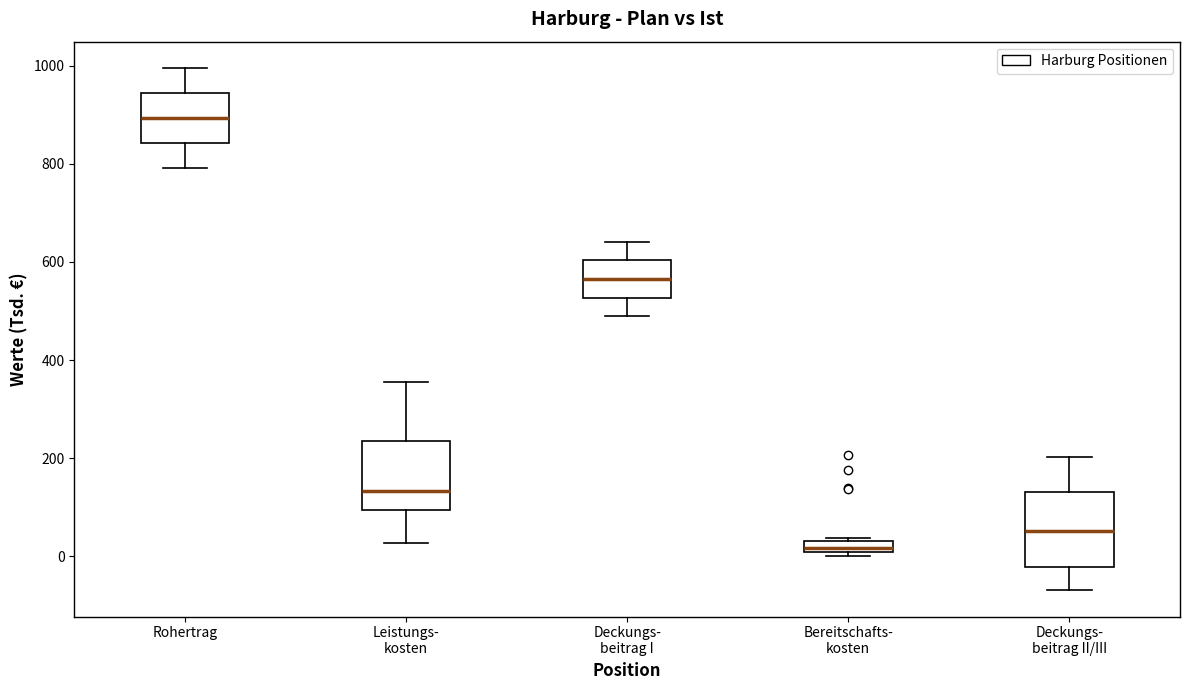

Which box's median line is the highest?

Rohertrag